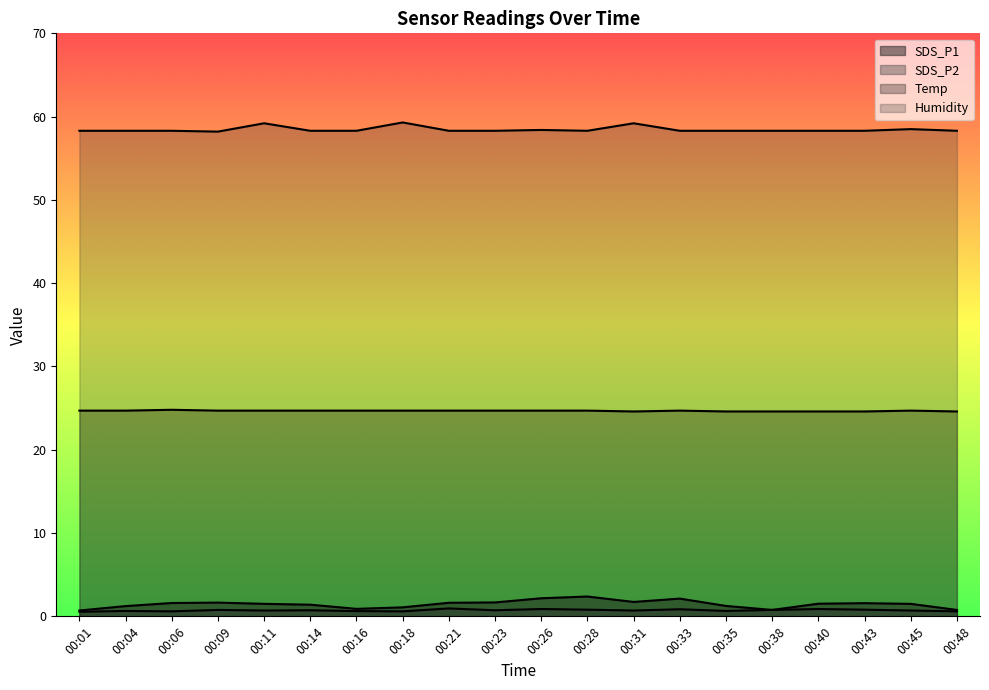

Which series has the widest spread of values?

SDS_P1